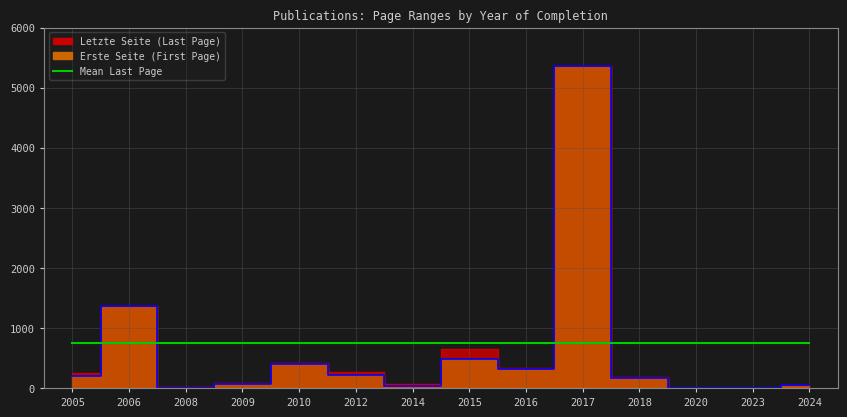

True or false: Letzte Seite has more than 0 points higher than both neighbors.

True